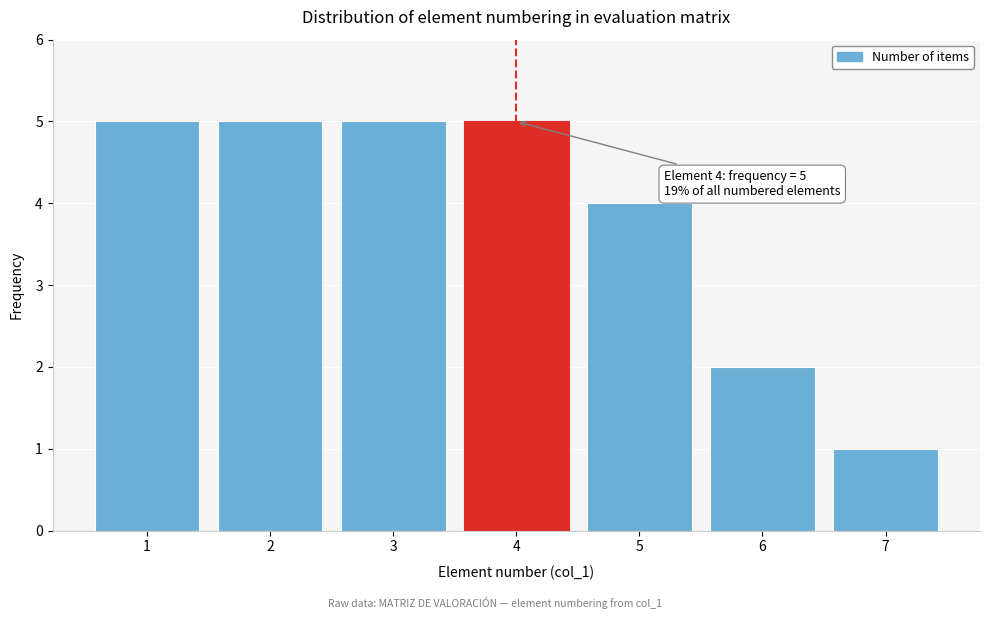

Reading left to right, extract all data points from this chart.

1=5	2=5	3=5	4=5	5=4	6=2	7=1